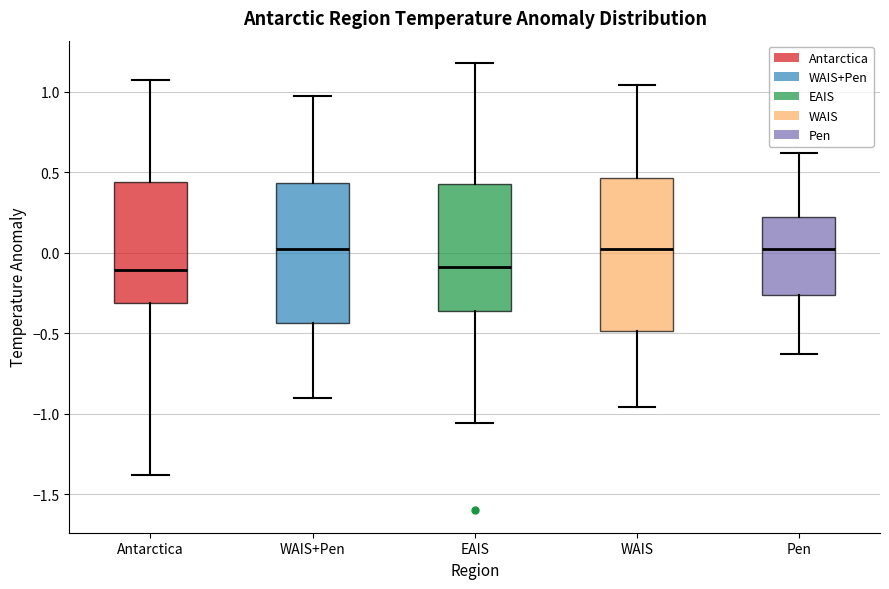

Which box is the tallest, from its lower edge to its upper edge?

WAIS